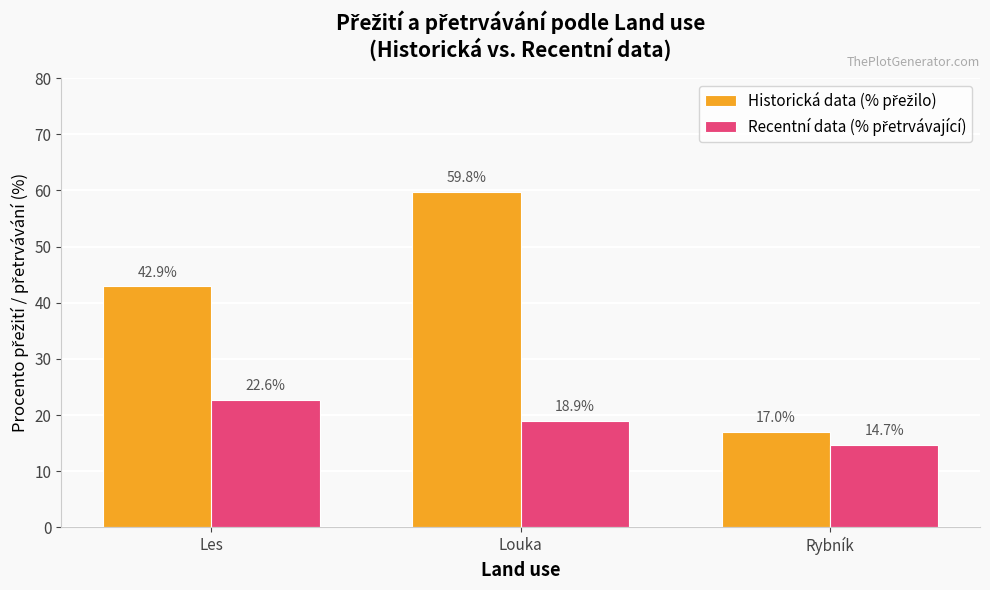

At which category does the chart reach its peak across all series?

Louka